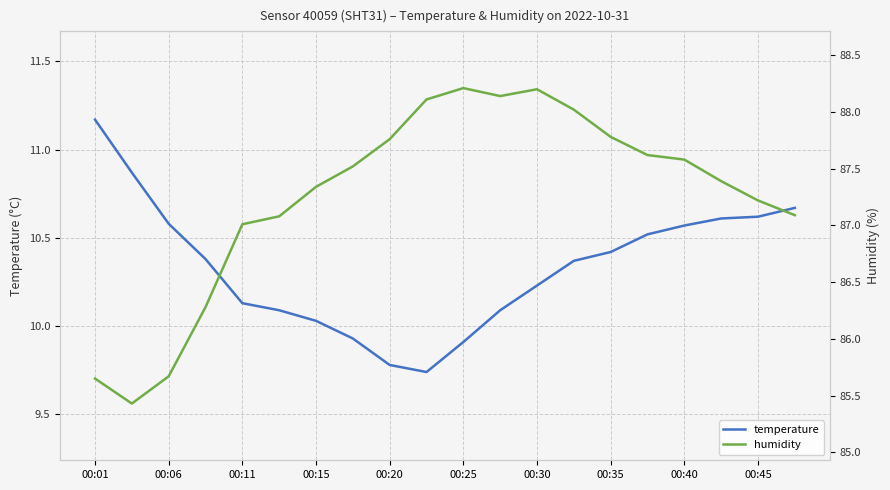

The value of temperature at 00:25 is 15.4. True or false?

False